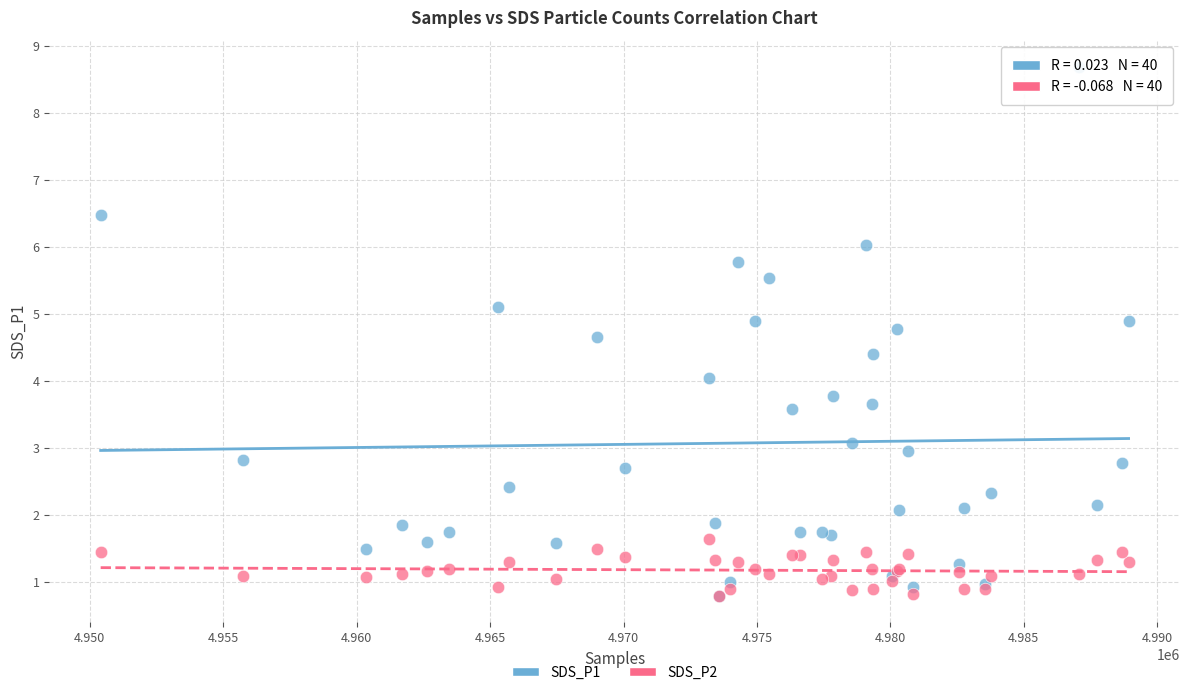

What are all the series names shown in the legend?

SDS_P1, SDS_P2